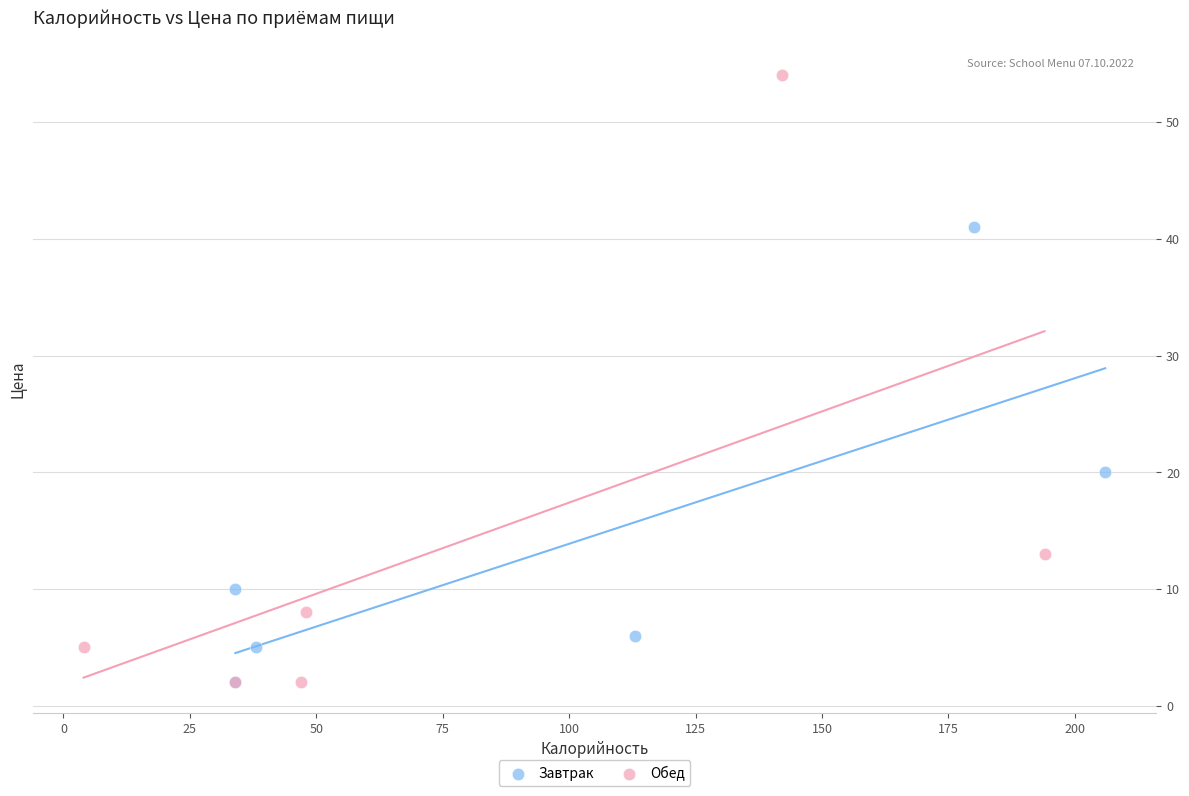

Which series contains the highest Y value?

Обед